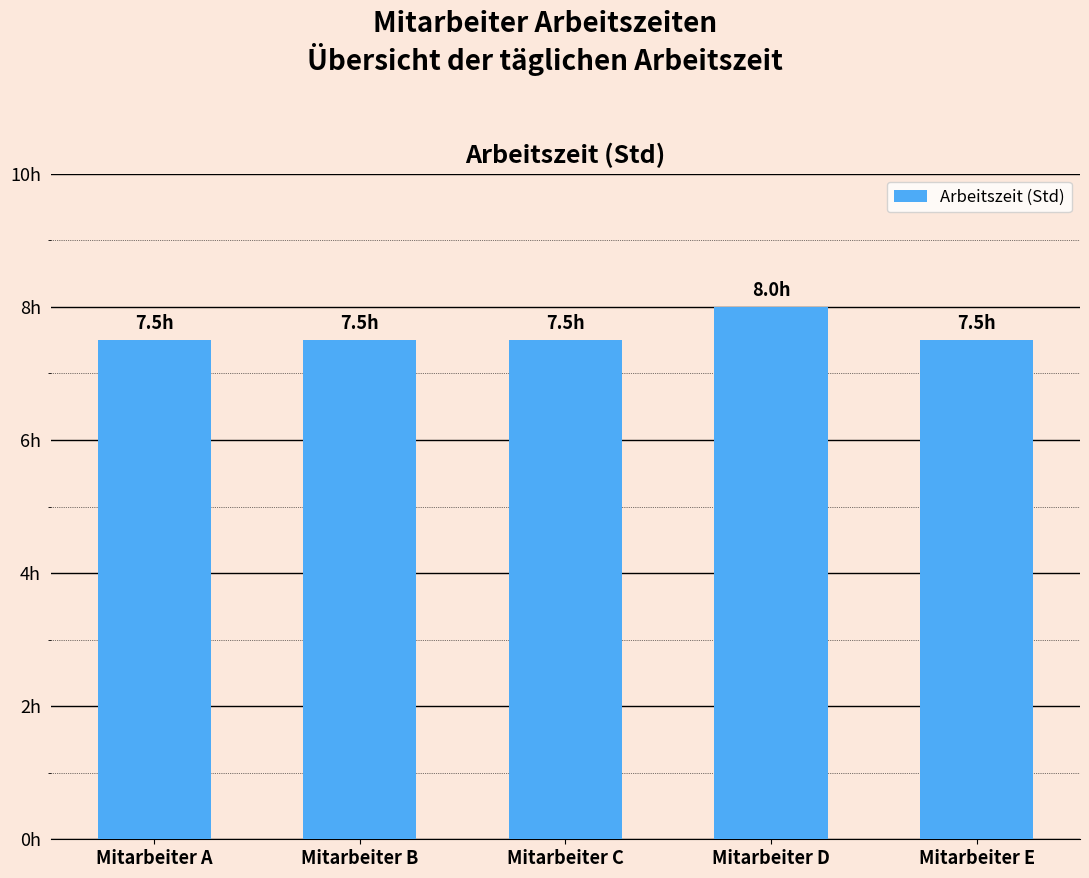

What is the value of the 1st bar from the left?

7.5